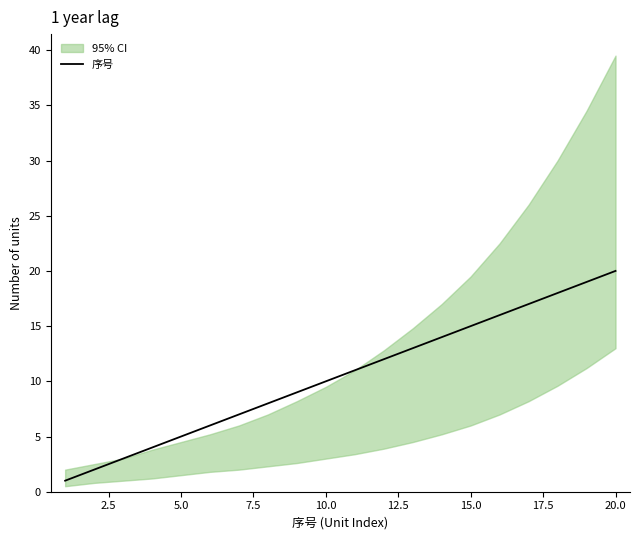

What is the sum of all values?

210